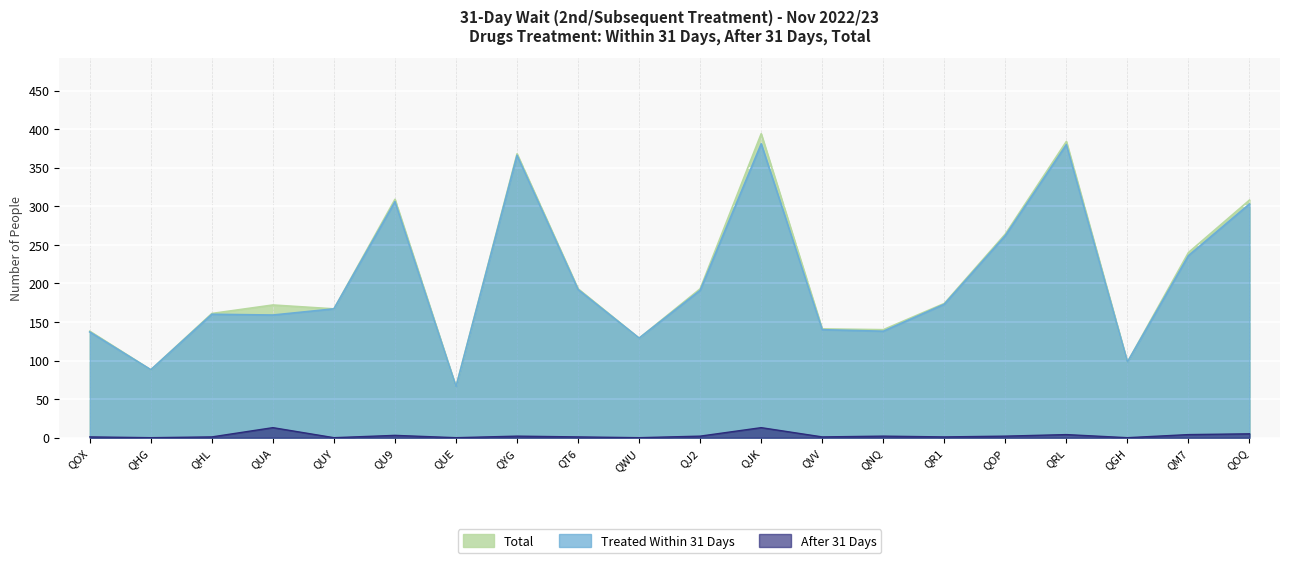

What is the average value of the After 31 Days series?

3